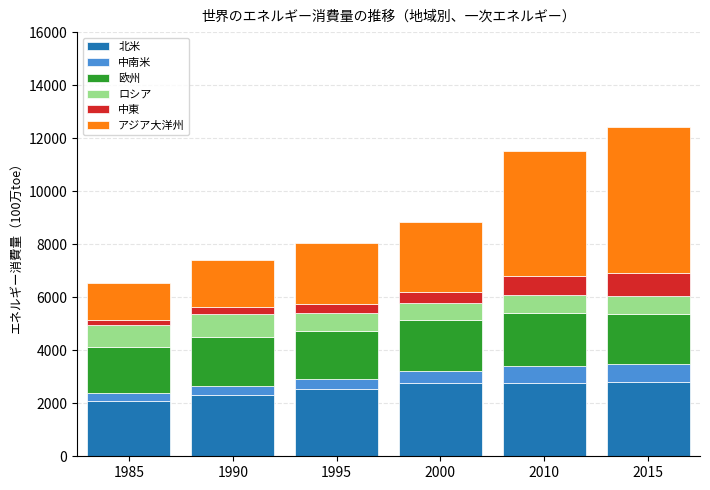

What is the minimum value for 北米?

2085.6